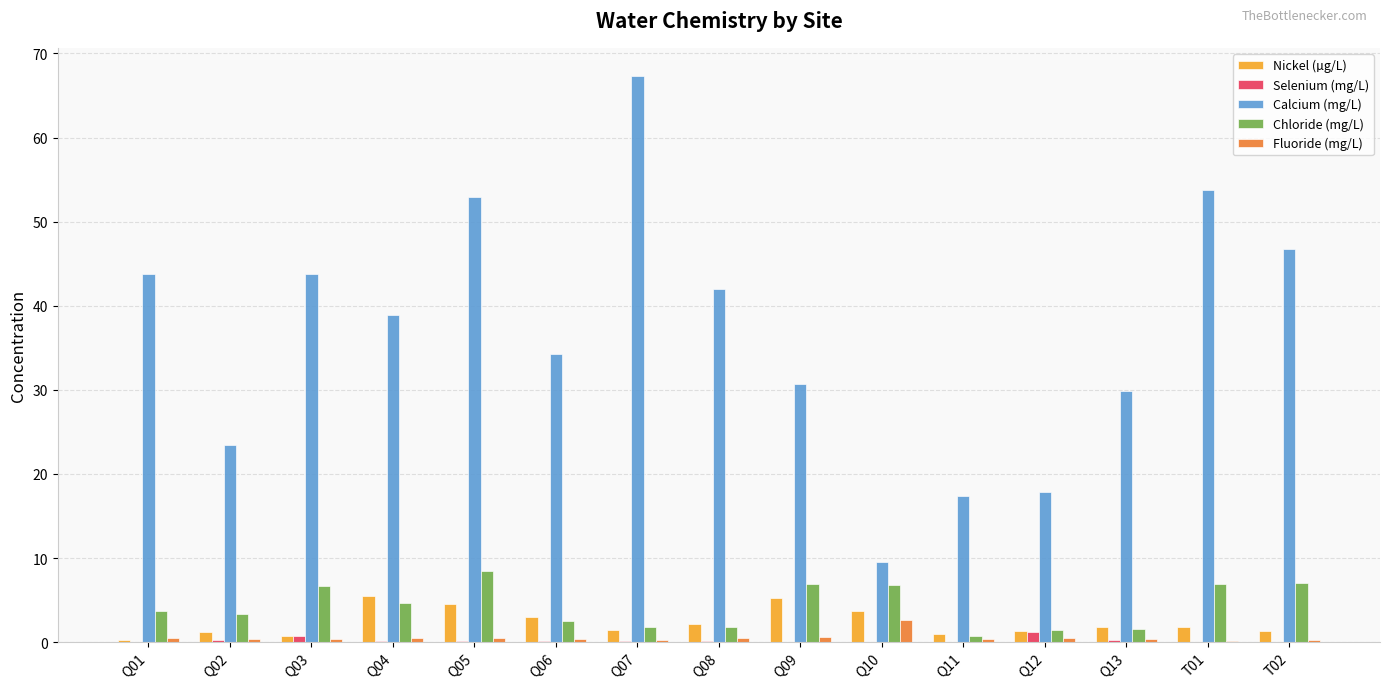

Count the number of categories in the chart.

15